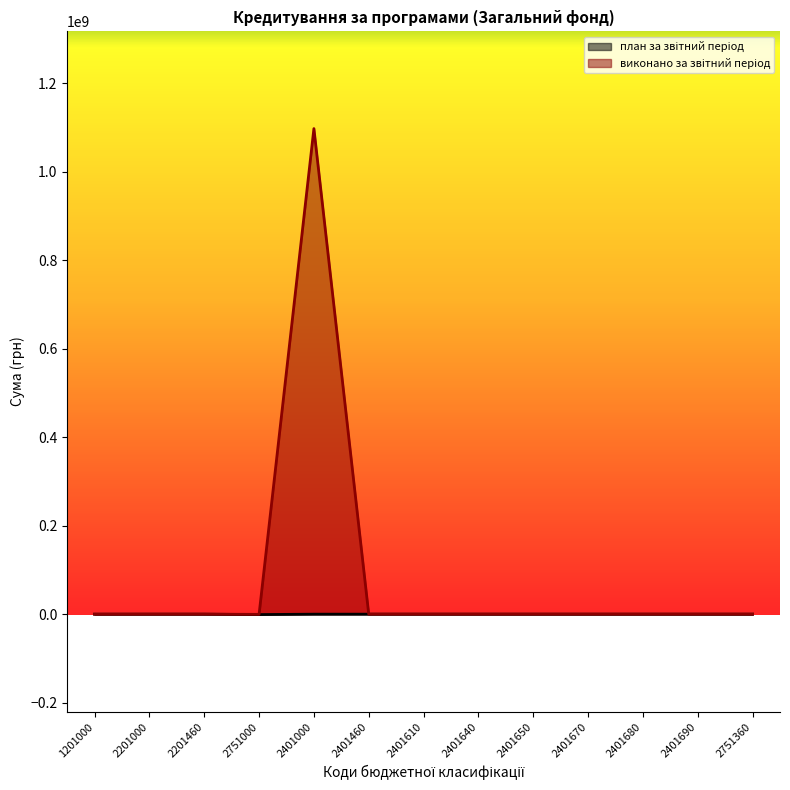

True or false: виконано за звітний період and план за звітний період cross at least once.

False